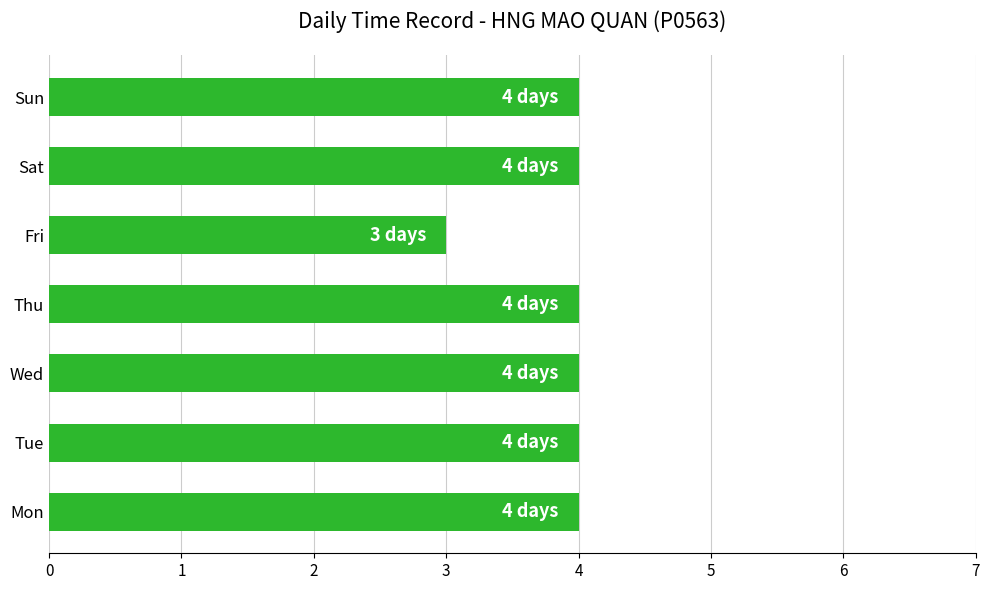

What is the maximum value shown in the chart?

4